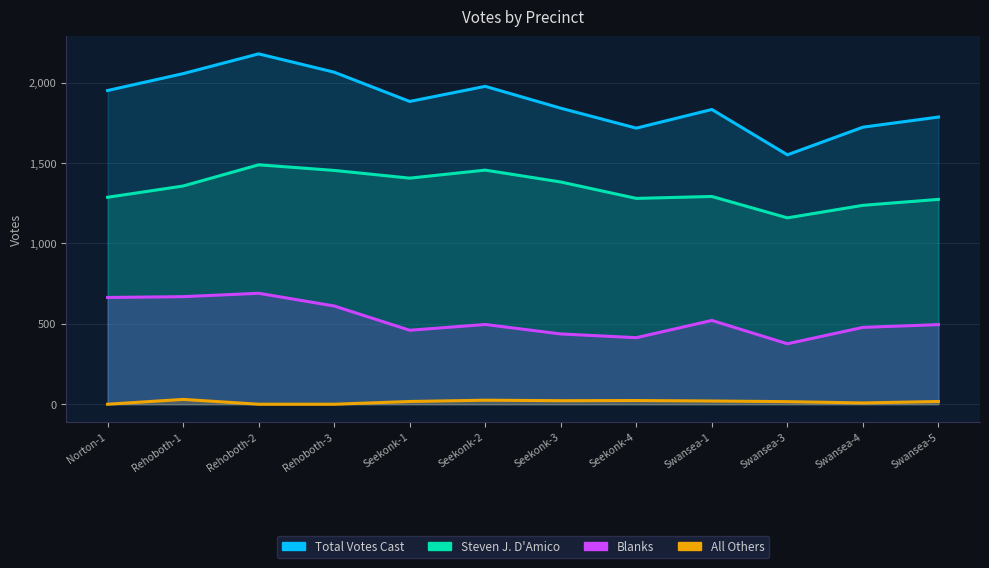

Reading left to right, extract all data points from this chart.

Steven J. D'Amico: 1287	1357	1489	1454	1406	1456	1382	1280	1292	1159	1237	1274
Blanks: 664	669	690	611	460	496	437	414	521	376	478	495
Total Votes Cast: 1951	2056	2179	2065	1883	1977	1841	1717	1833	1551	1723	1786
All Others: 0	30	0	0	17	25	22	23	20	16	8	17